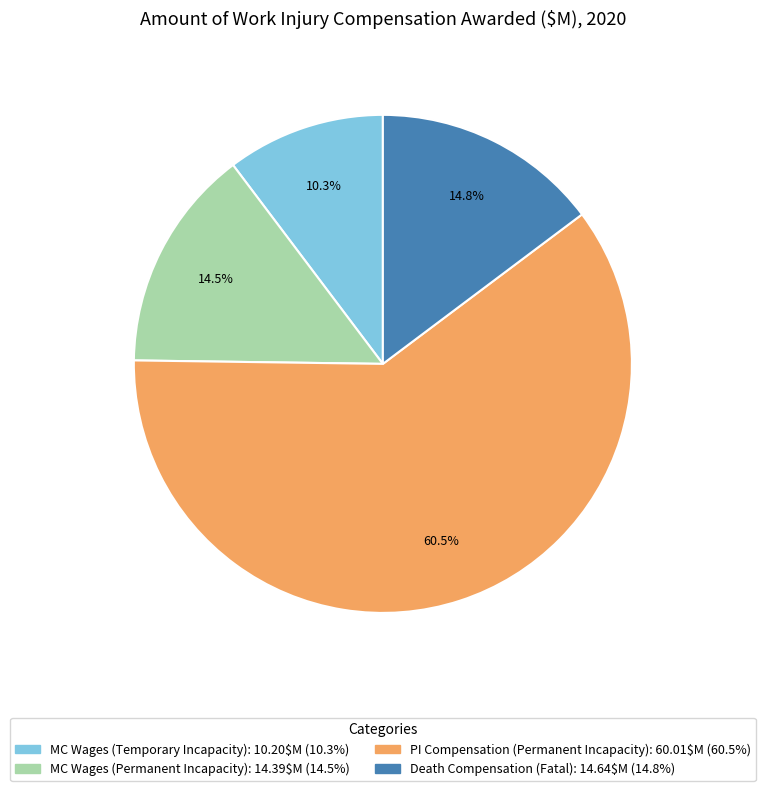

Count the number of slices in the pie.

4